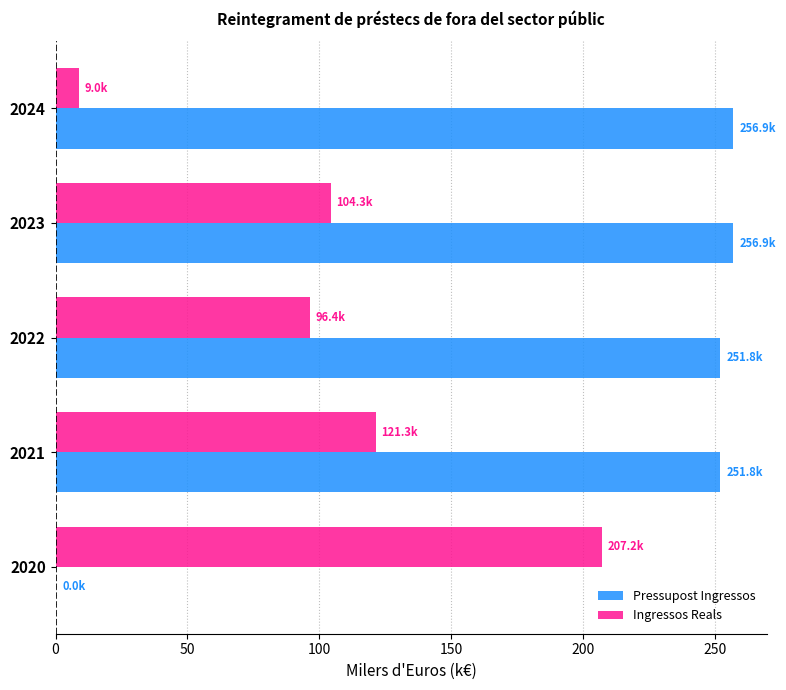

Is the value of Pressupost Ingressos at 2022 greater than the value of Ingressos Reals at 2021?

Yes